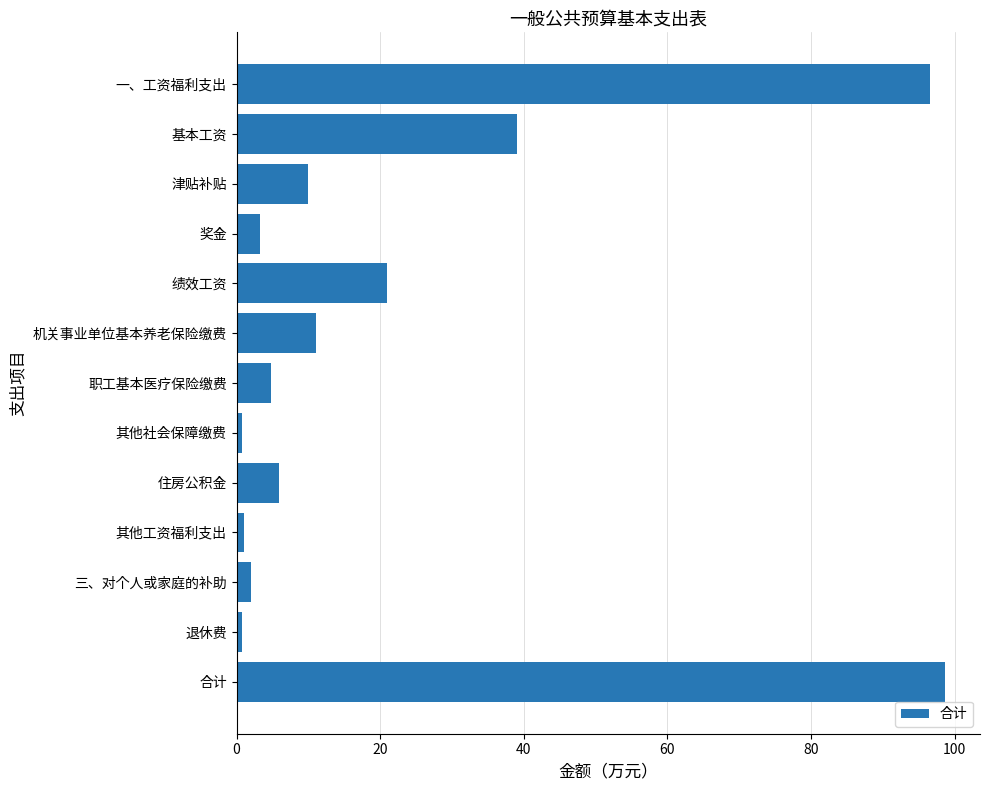

How many categories are shown in the chart?

13